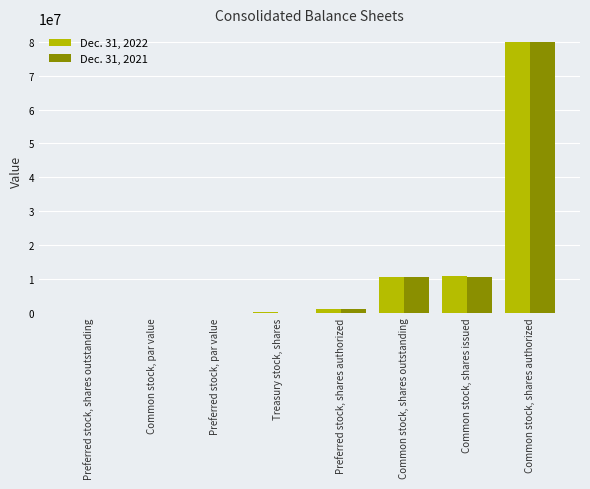

The value of Dec. 31, 2021 at Preferred stock, par value is 0.0. True or false?

True